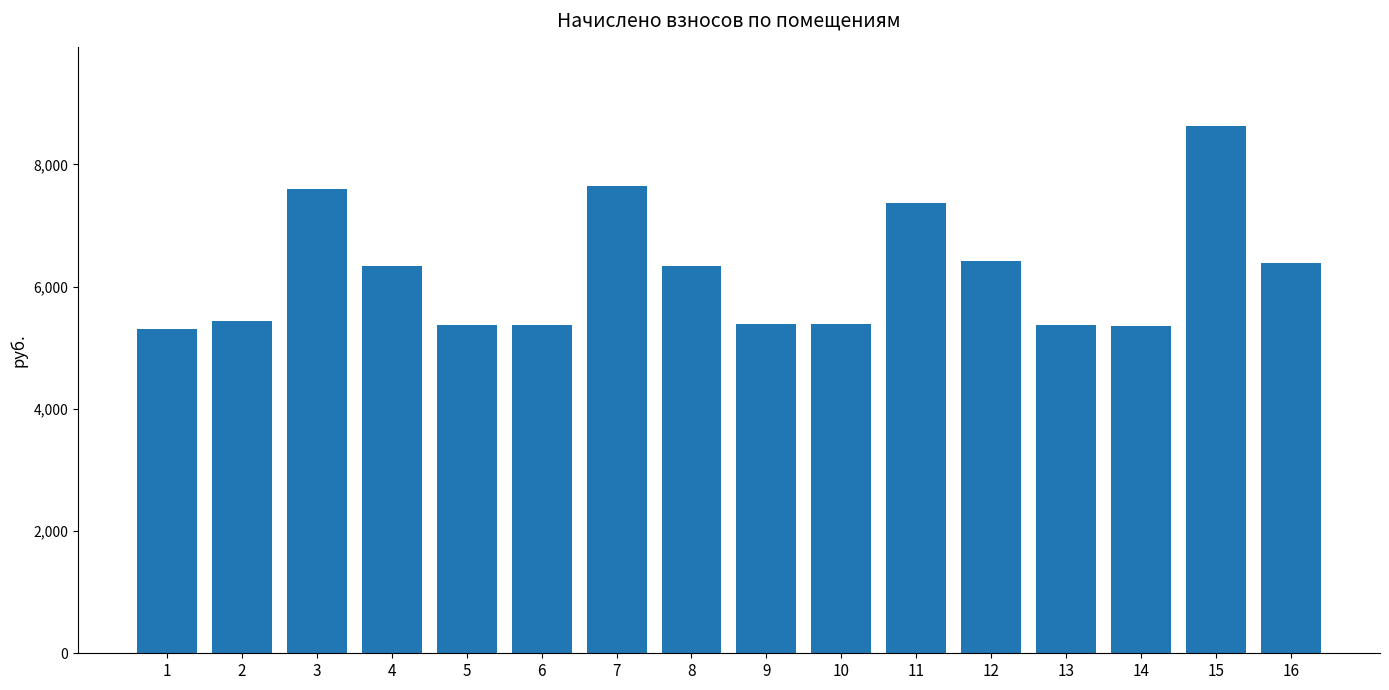

Does the chart contain stacked bars?

No